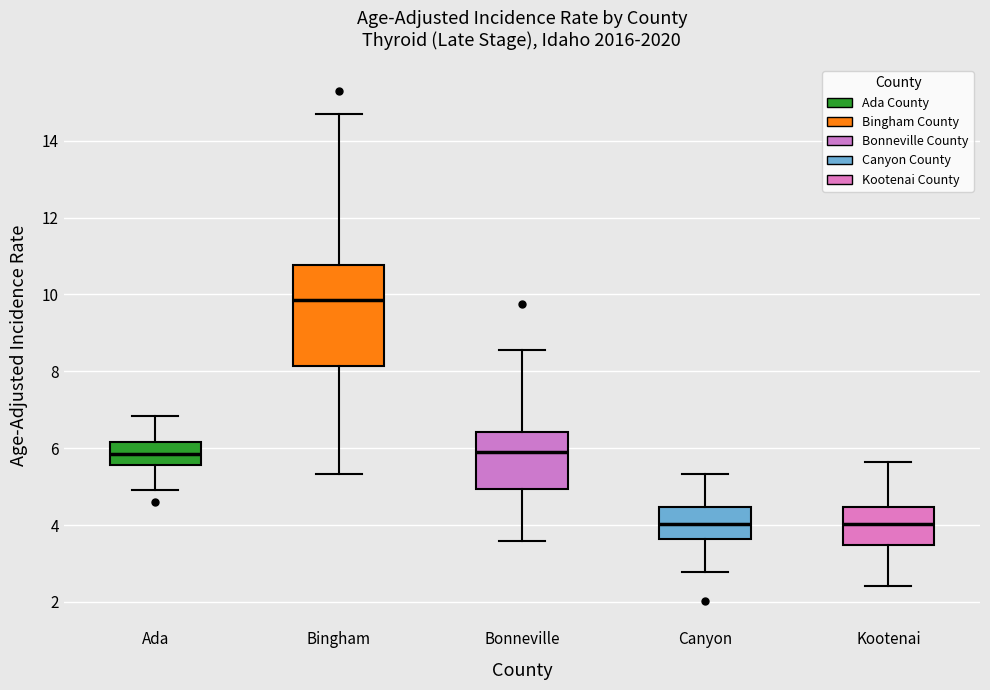

Where is the lower edge of the box for Bonneville on the y-axis? The values are not printed on the chart, so give them approximately, as read against the axis.

5.0